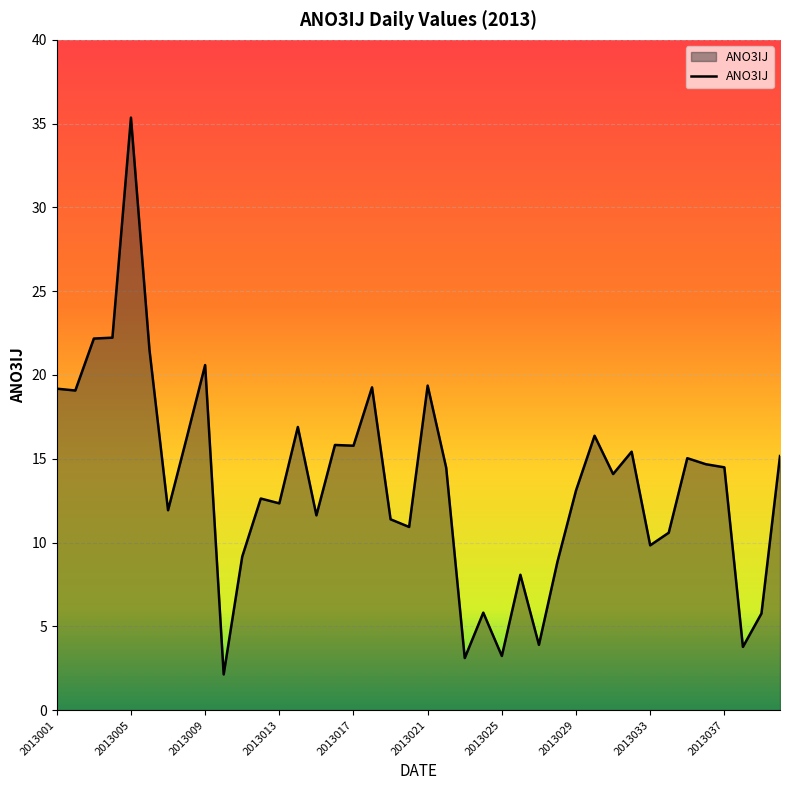

What is the difference between the maximum and minimum values?

33.2